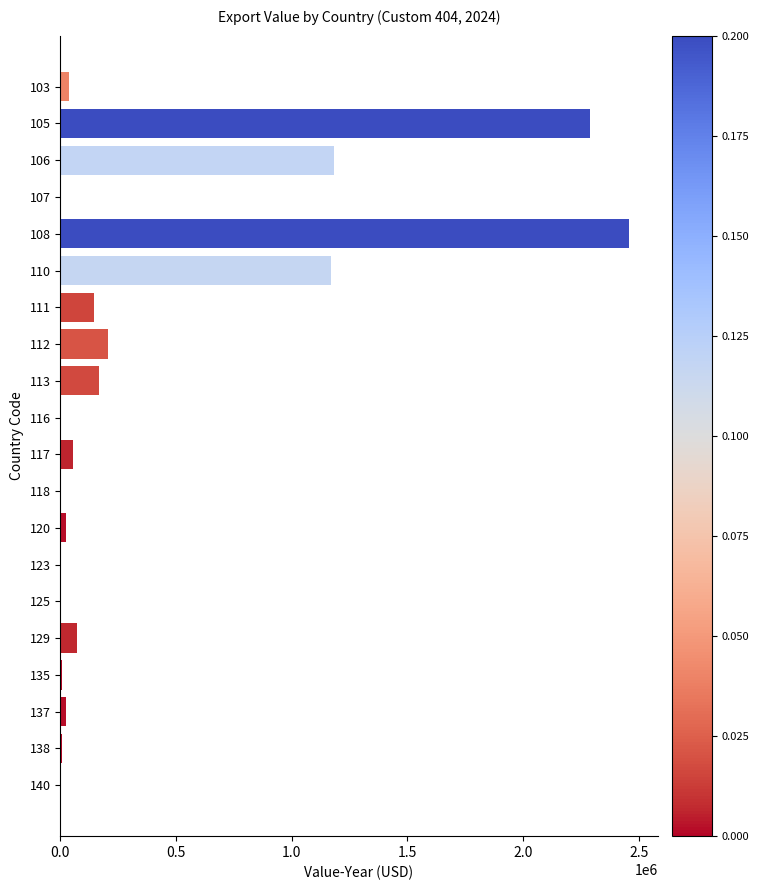

Is it true that the value at 105 is 3376816?

False